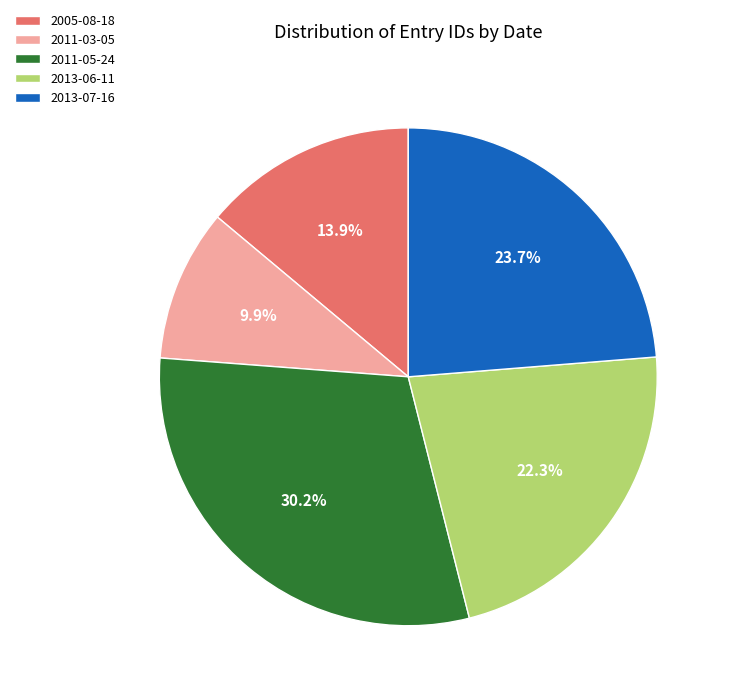

To the nearest percent, what is the difference between the 2005-08-18 and 2011-03-05 slice percentages?

4%